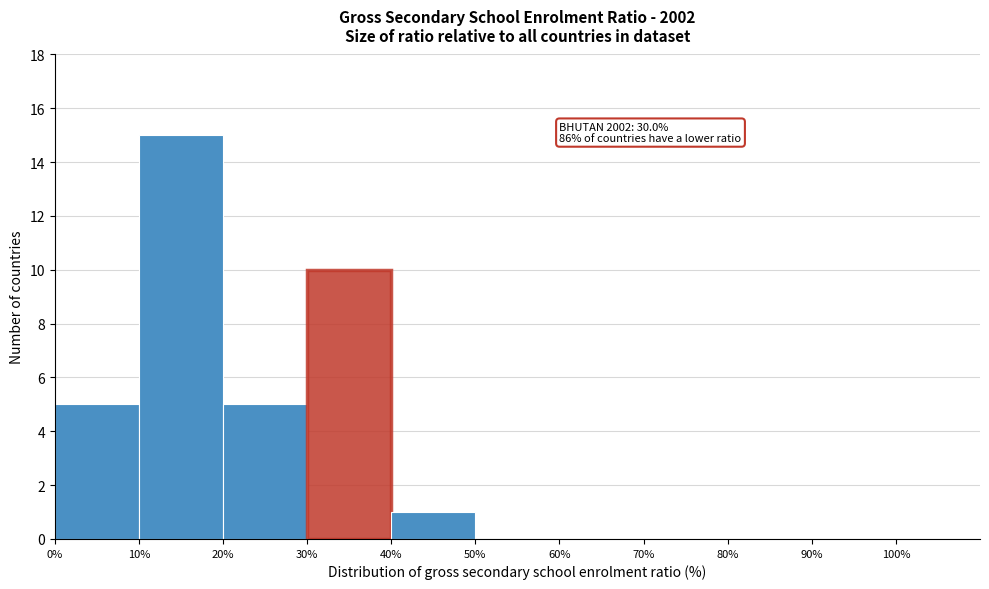

Which range on the x-axis has the tallest bar?

10 to 20